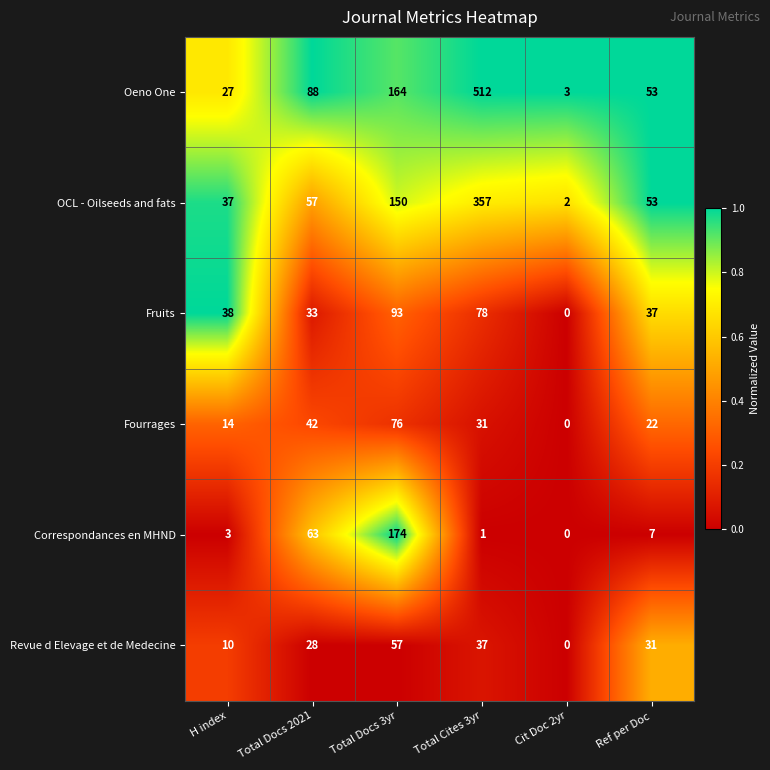

Which series has the widest spread of values?

Oeno One